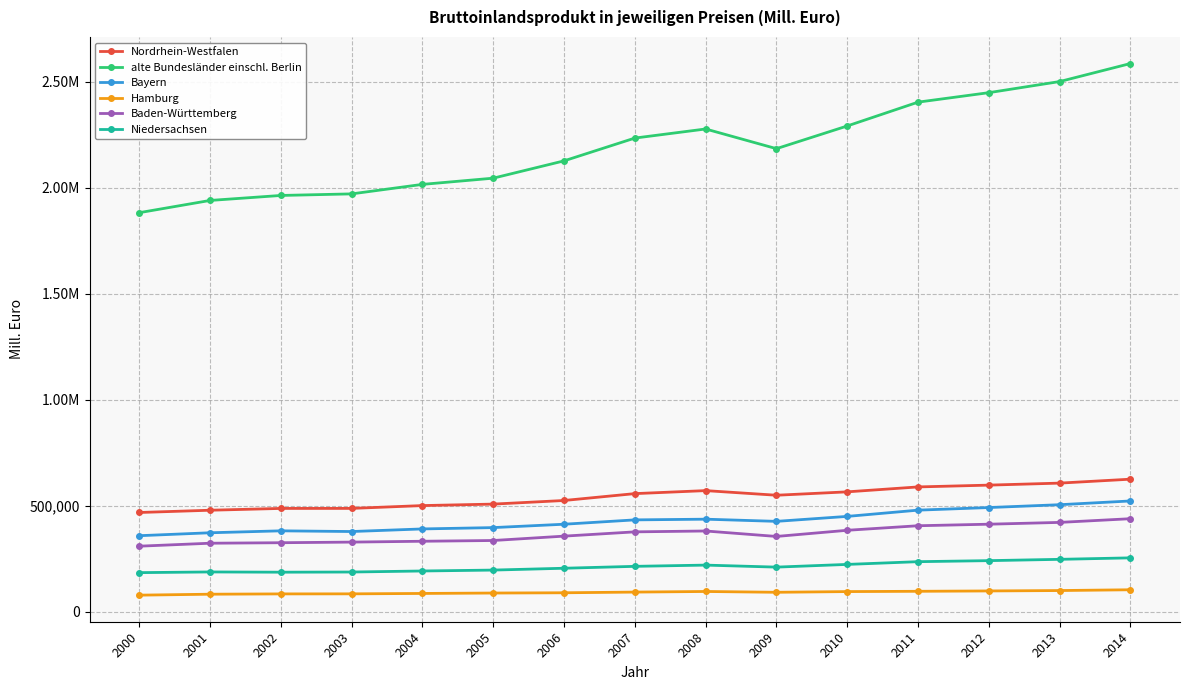

What is the difference between the maximum and second lowest values in the Niedersachsen series?

67601.5